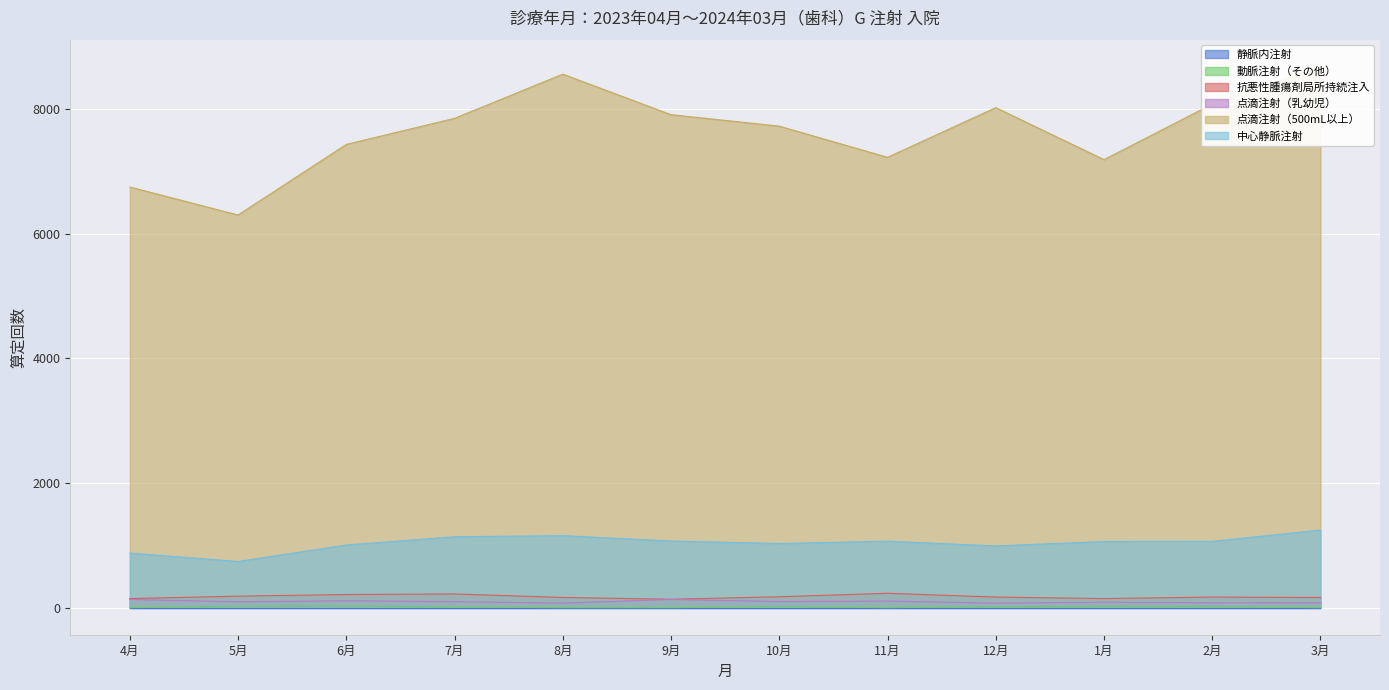

True or false: 点滴注射（500mL以上） and 抗悪性腫瘍剤局所持続注入 intersect in this chart.

False